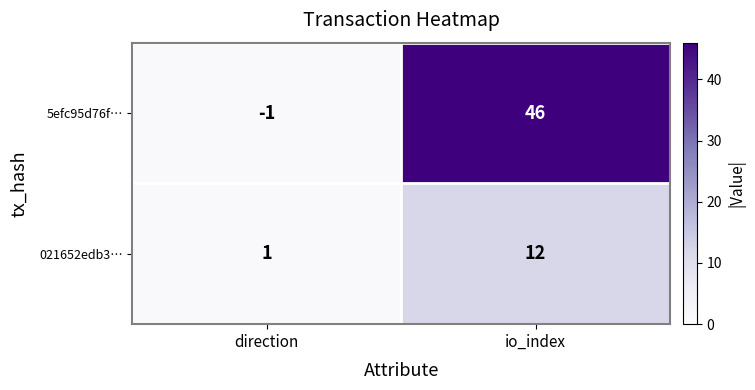

List the series in order of their peak value, lowest first.

021652edb3…, 5efc95d76f…